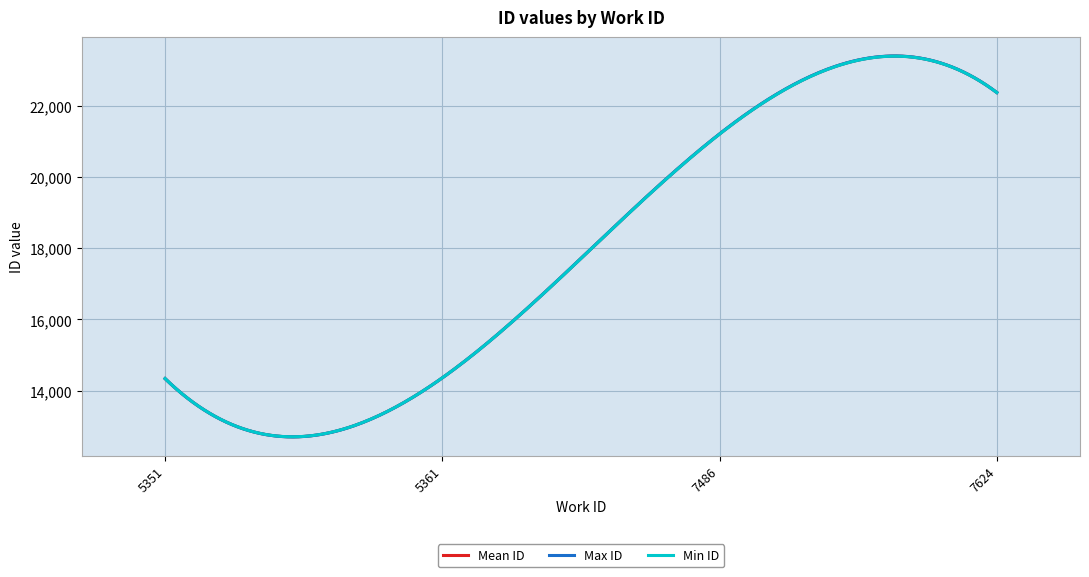

List the series in order of their overall mean, lowest first.

Min ID, Mean ID, Max ID